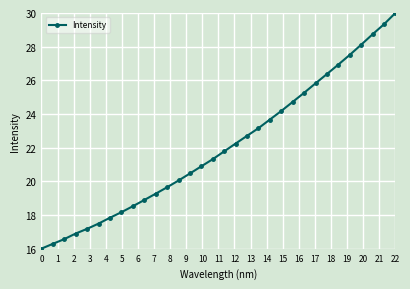

What is the value of the 27th point from the left?

26.9